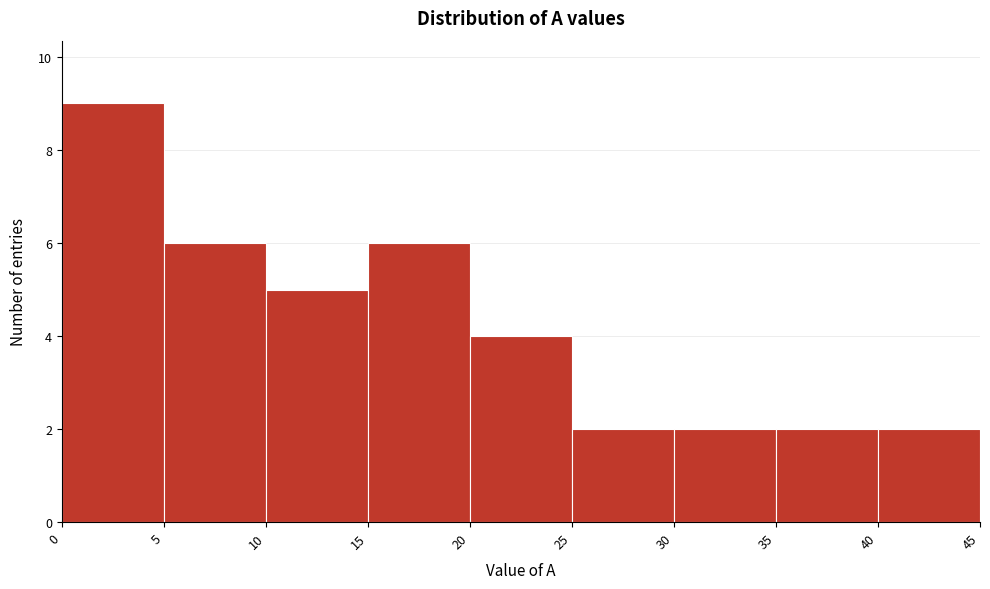

Reading left to right, transcribe this chart: for each bar, give the range it covers on the x-axis and its height. The values are not printed on the chart, so give them approximately, as read against the axis.

0 to 5: 9
5 to 10: 6
10 to 15: 5
15 to 20: 6
20 to 25: 4
25 to 30: 2
30 to 35: 2
35 to 40: 2
40 to 45: 2